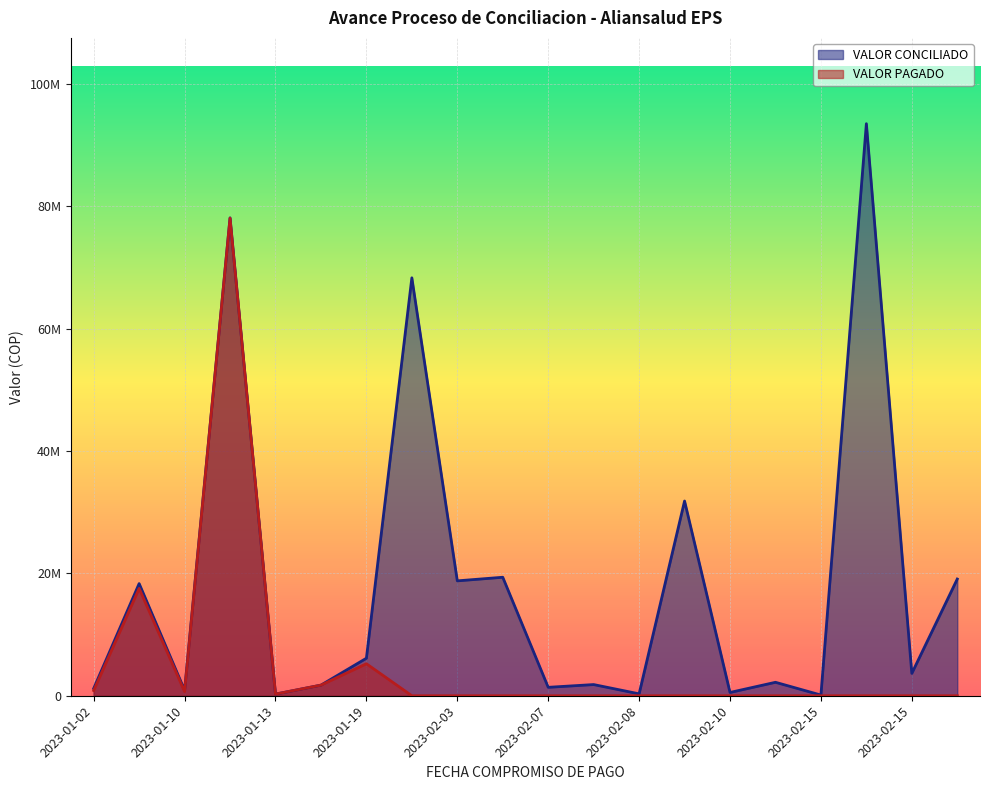

How many data points in VALOR CONCILIADO are less than 3656932?

10